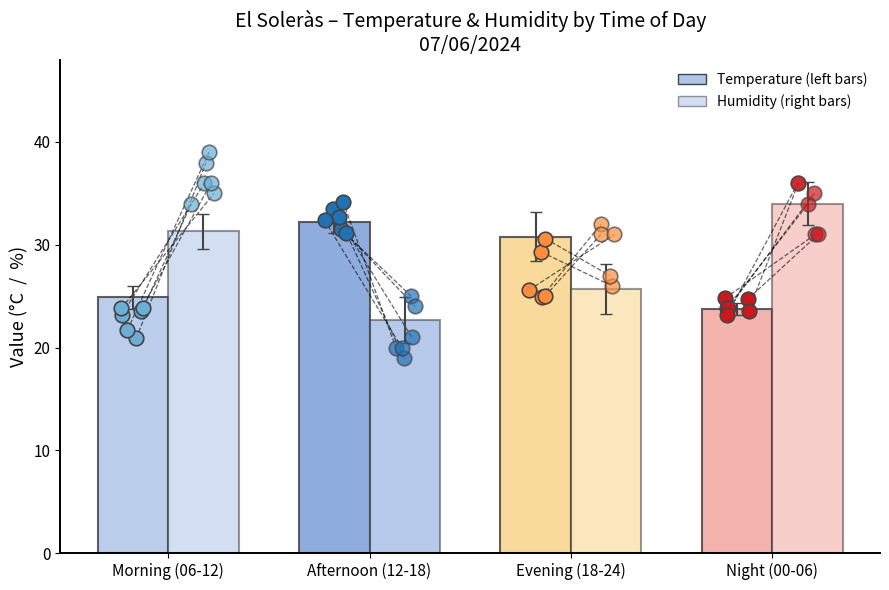

Which series has the largest total across all categories?

Humidity (%)